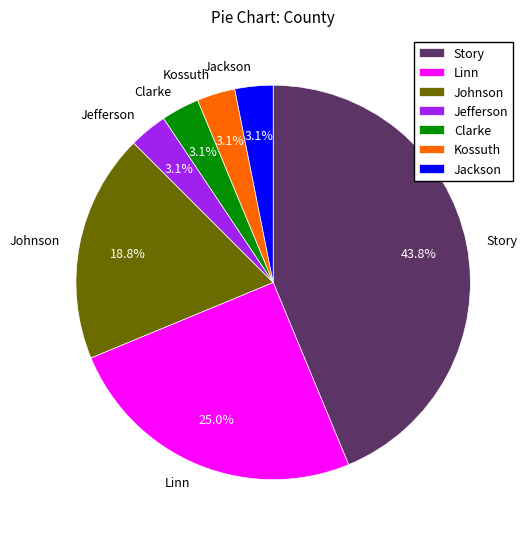

What portion of the pie excludes Story?

90.0%